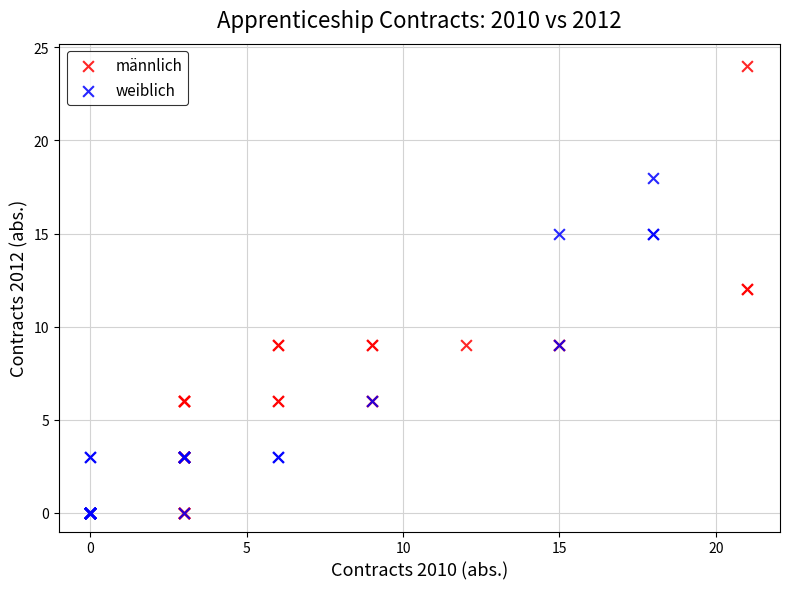

Which series reaches the maximum Y coordinate?

männlich